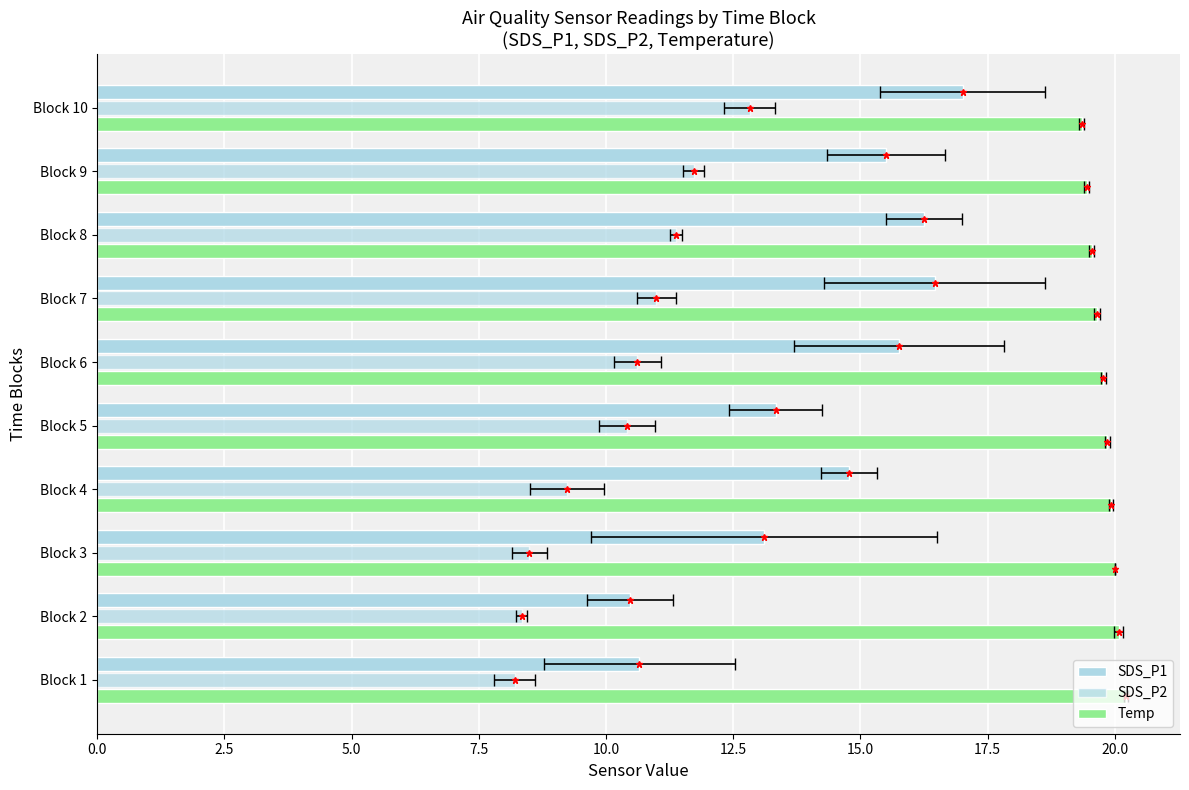

What is the greatest value displayed?

20.2